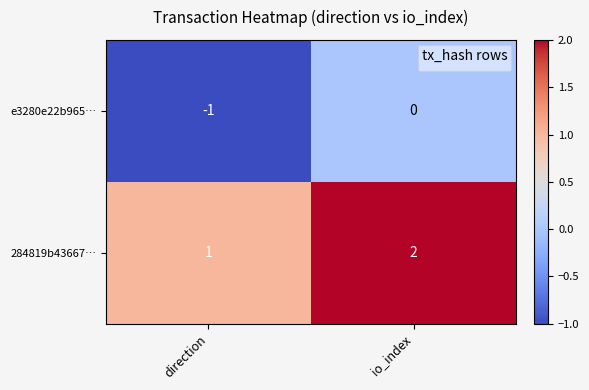

Which series has the largest total across all categories?

284819b43667…